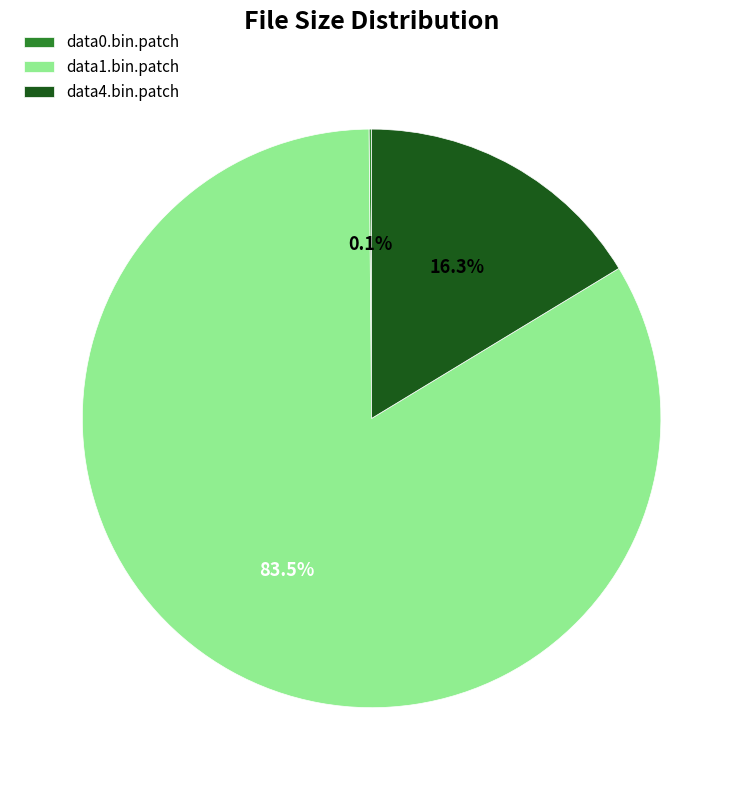

Does data1.bin.patch represent more than half of the total?

Yes